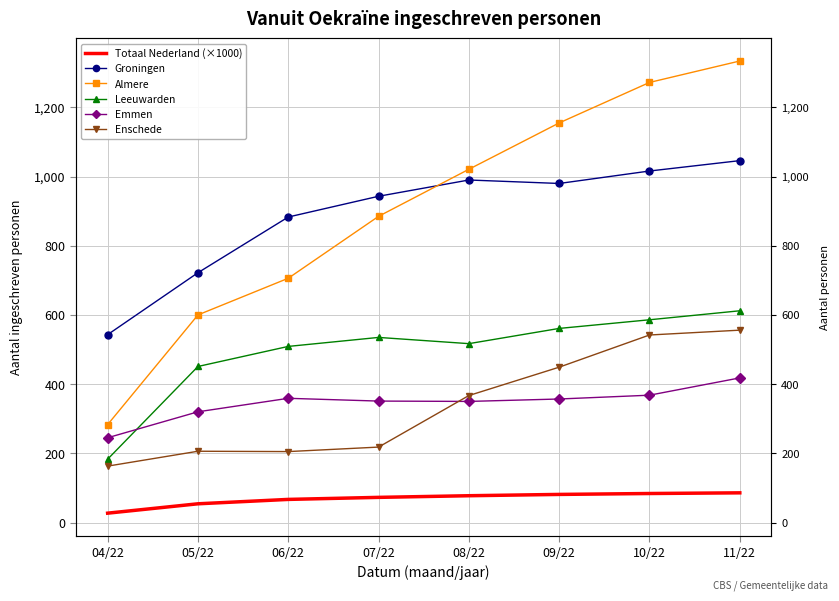

Where is Enschede nearest to the value 359?

08/22